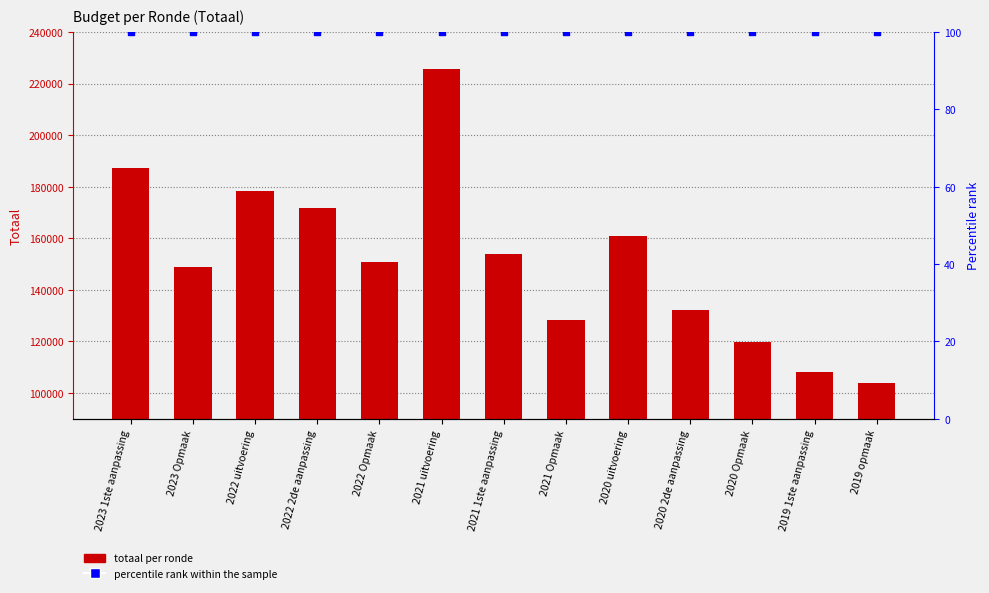

Which series has the widest spread of Y values?

Totaal